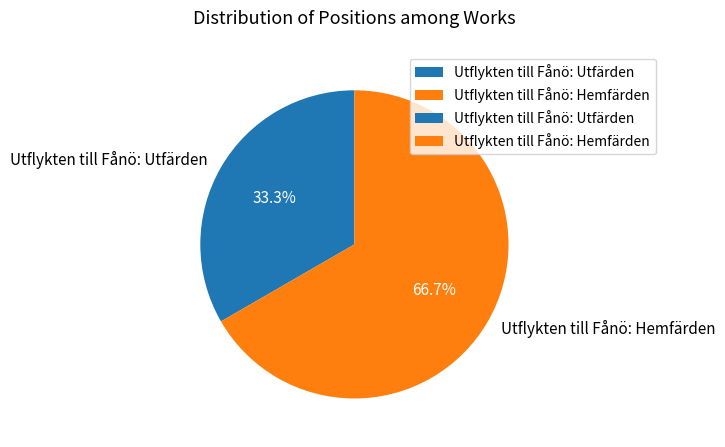

What is the majority slice?

Utflykten till Fånö: Hemfärden